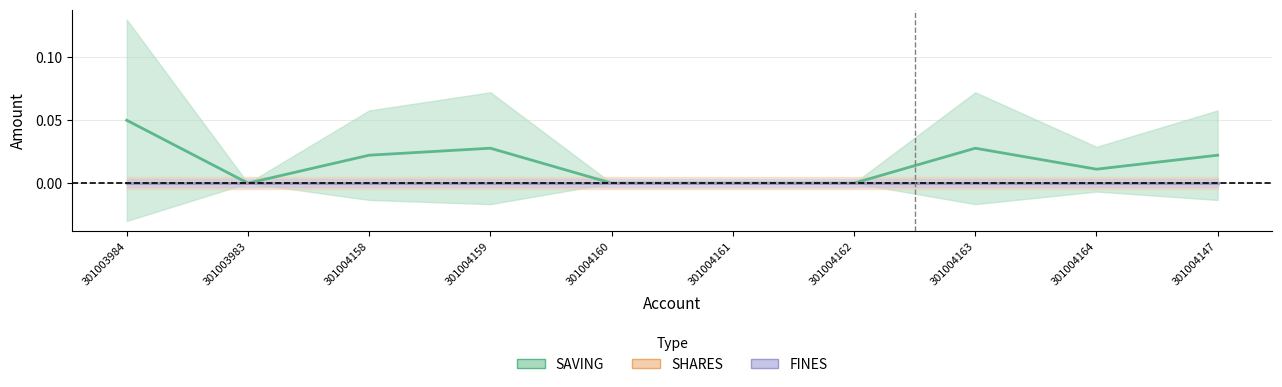

Is the value of FINES at 301004163 greater than the value of SHARES at 301004164?

No